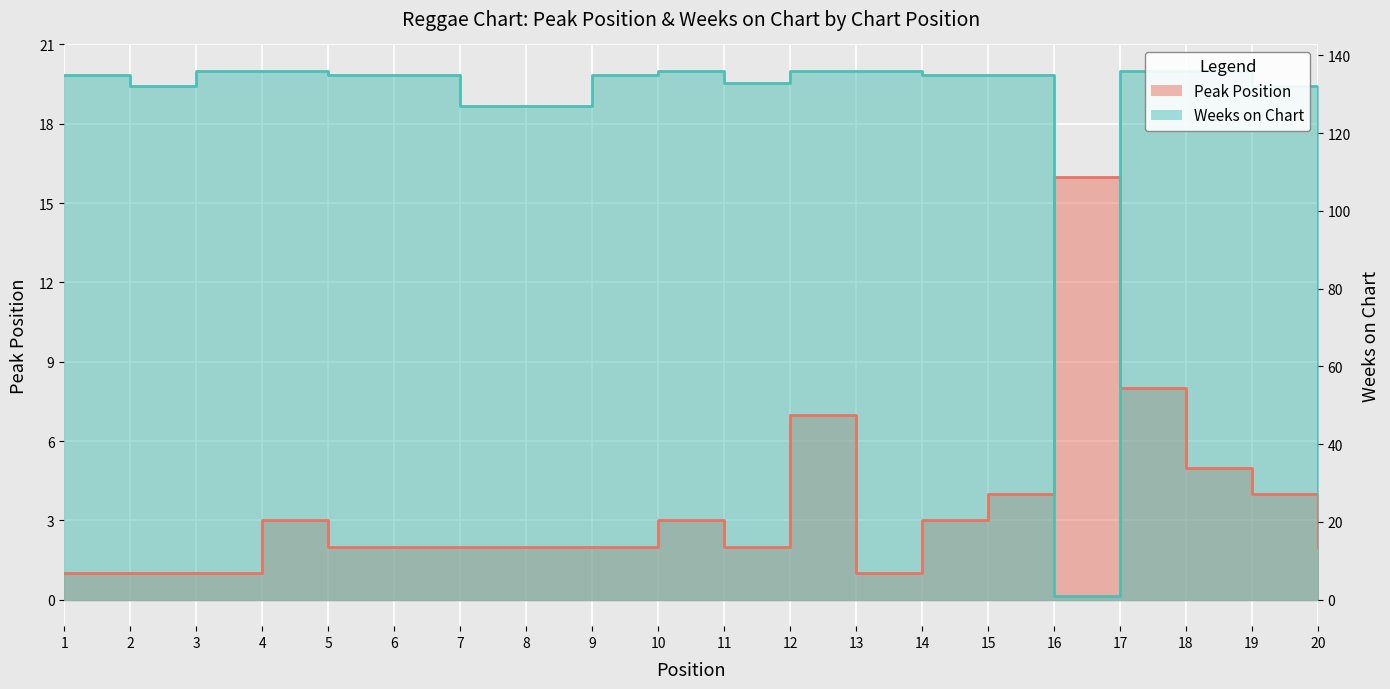

What value does the Weeks on Chart series have at 5?

19.9